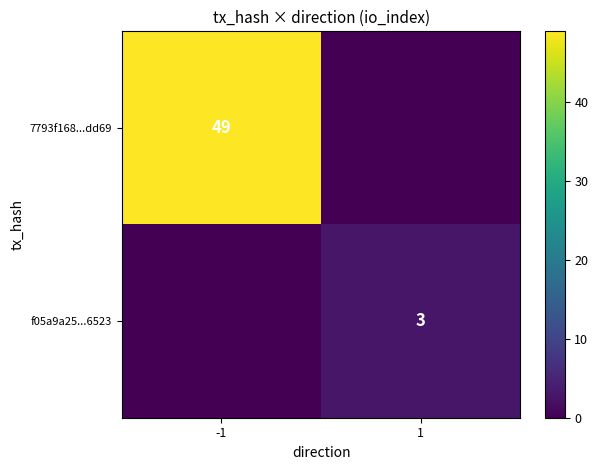

The 7793f168...dd69 series shows 74 at -1. True or false?

False